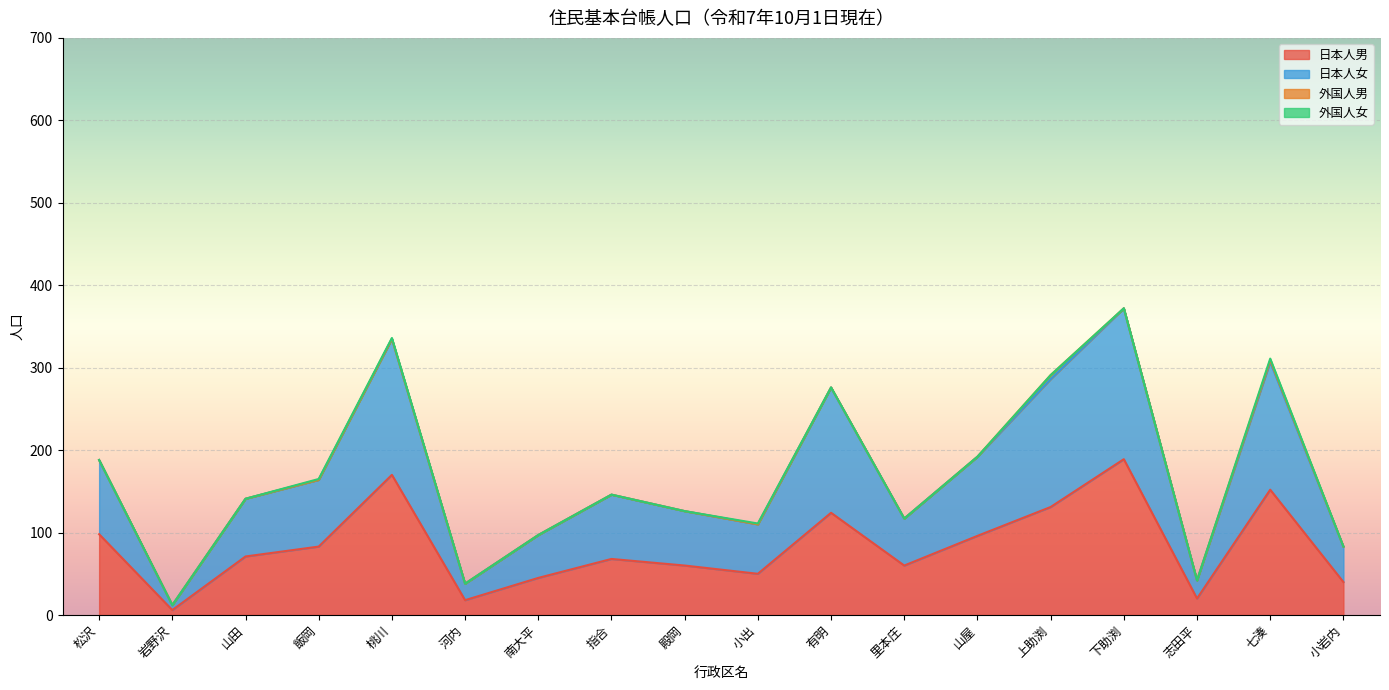

Which series has the largest range (max minus min)?

日本人女